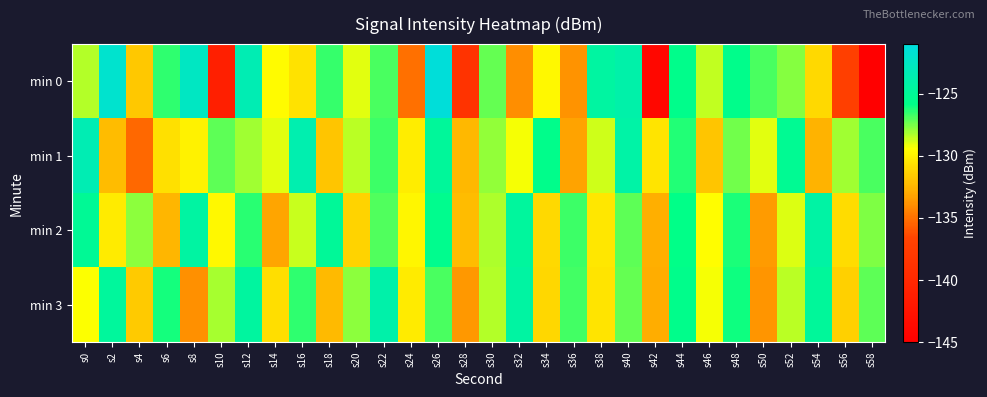

At s34, list the series in order from largest to smallest.

min 1, min 0, min 2, min 3